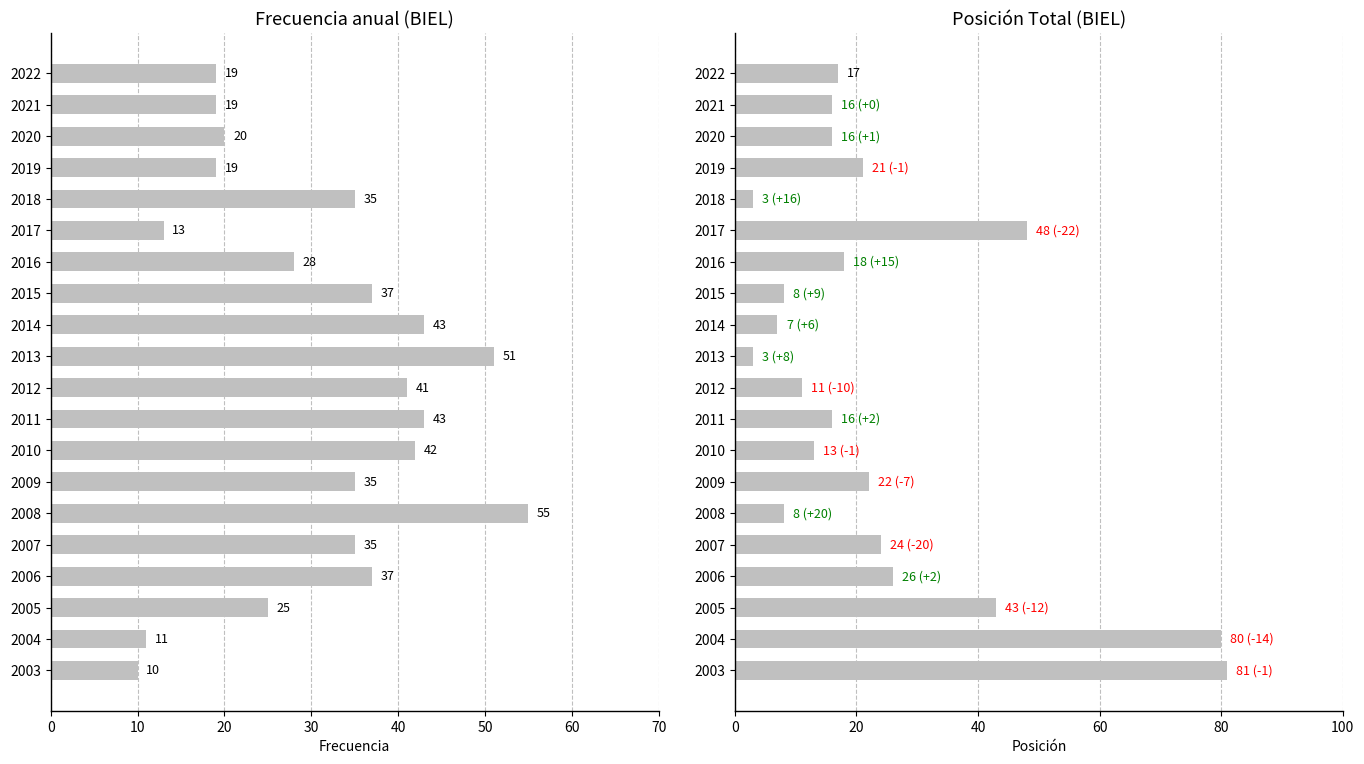

Read the Frecuencia value at 2015, to the nearest 5.

35